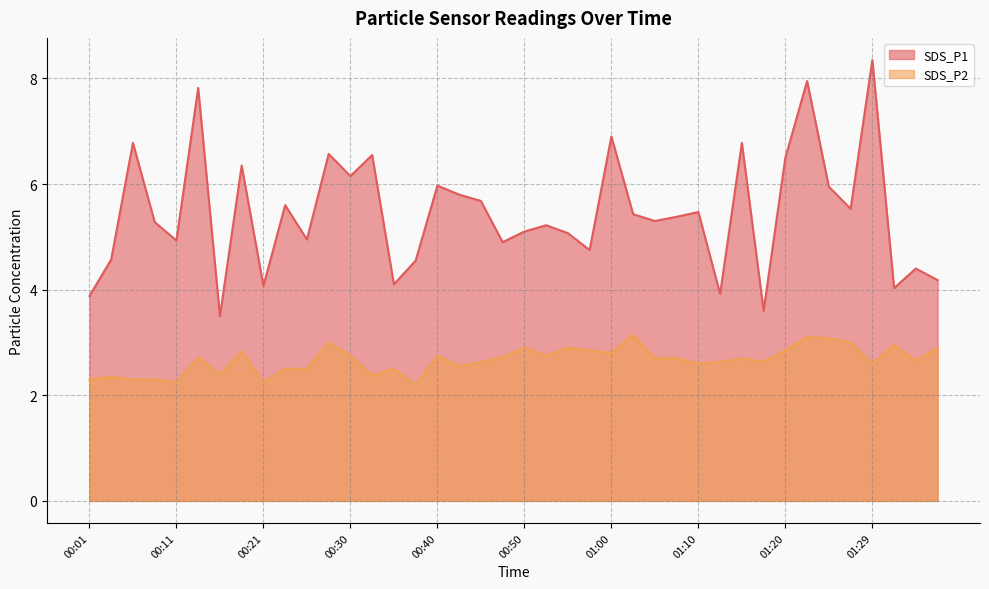

True or false: SDS_P1 has a value of 7.4 at 01:27.

False